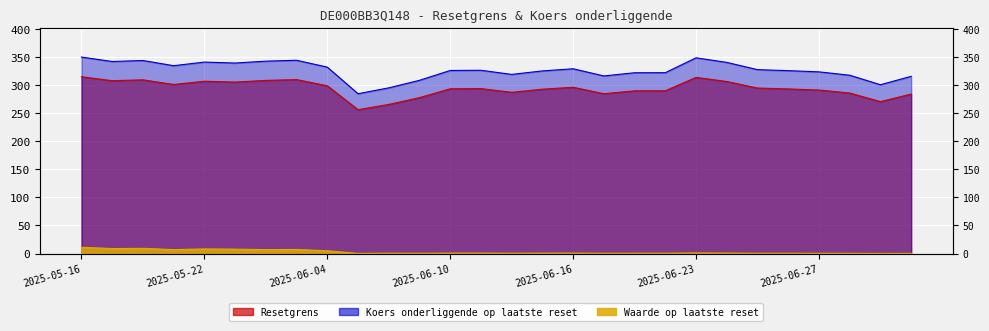

Where does the Resetgrens series first go above 293?

2025-05-16